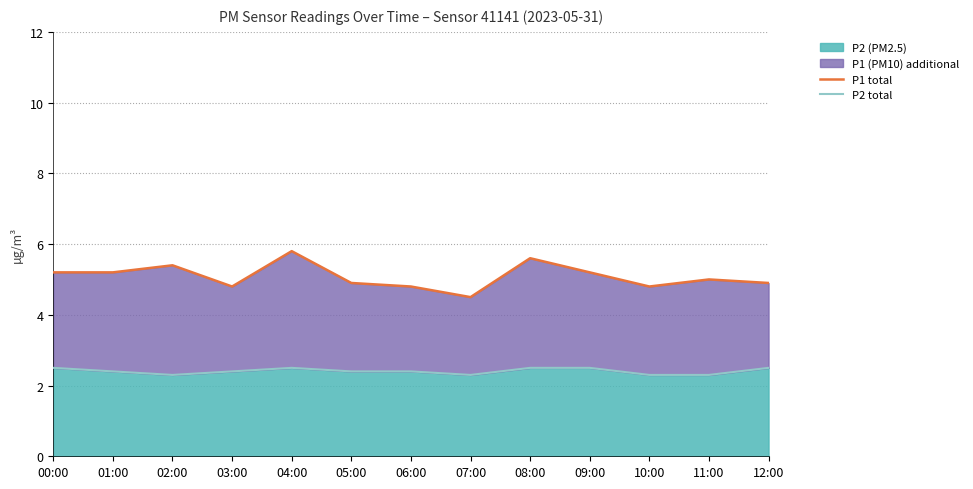

Rank the series at 07:00 from lowest to highest value.

P2 total, P1 total